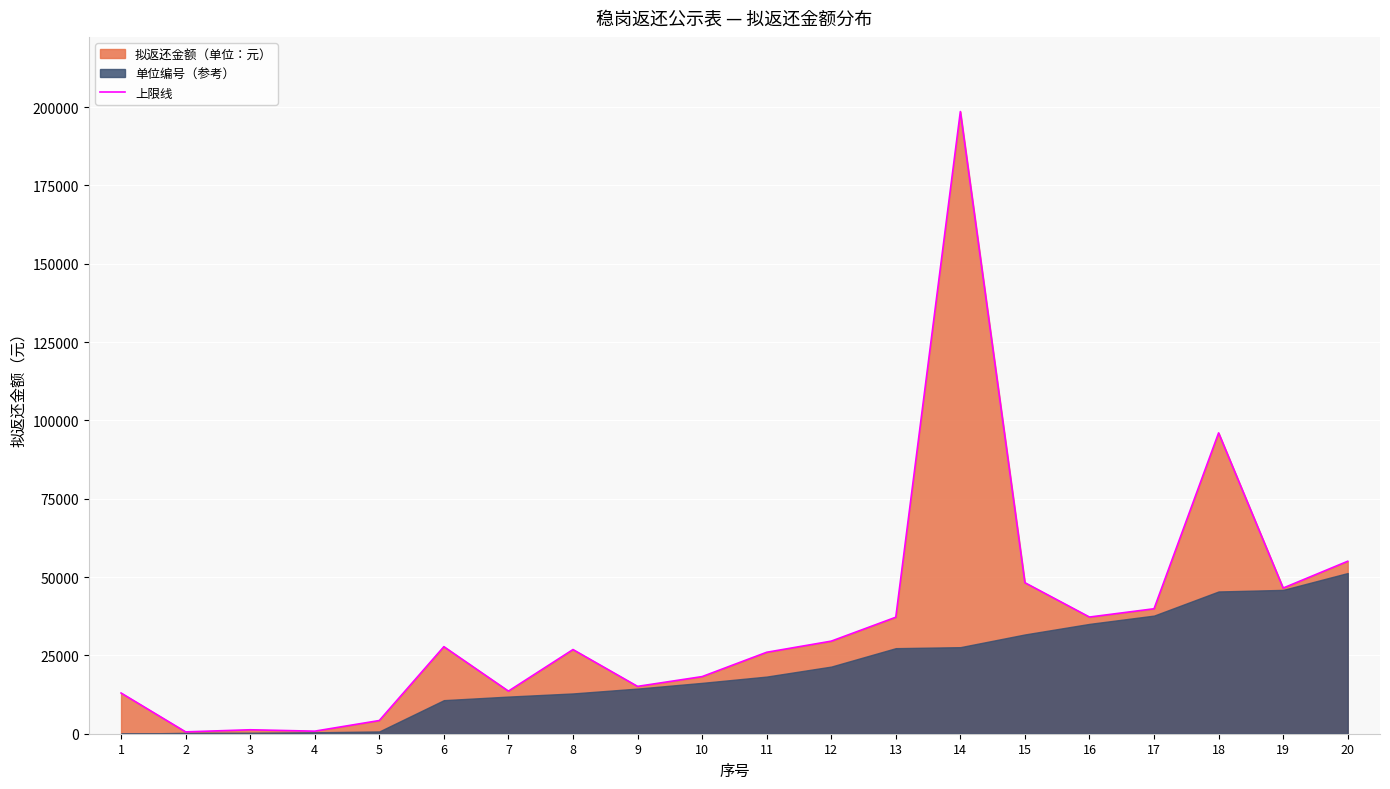

Count the number of values greater than 27788.

10